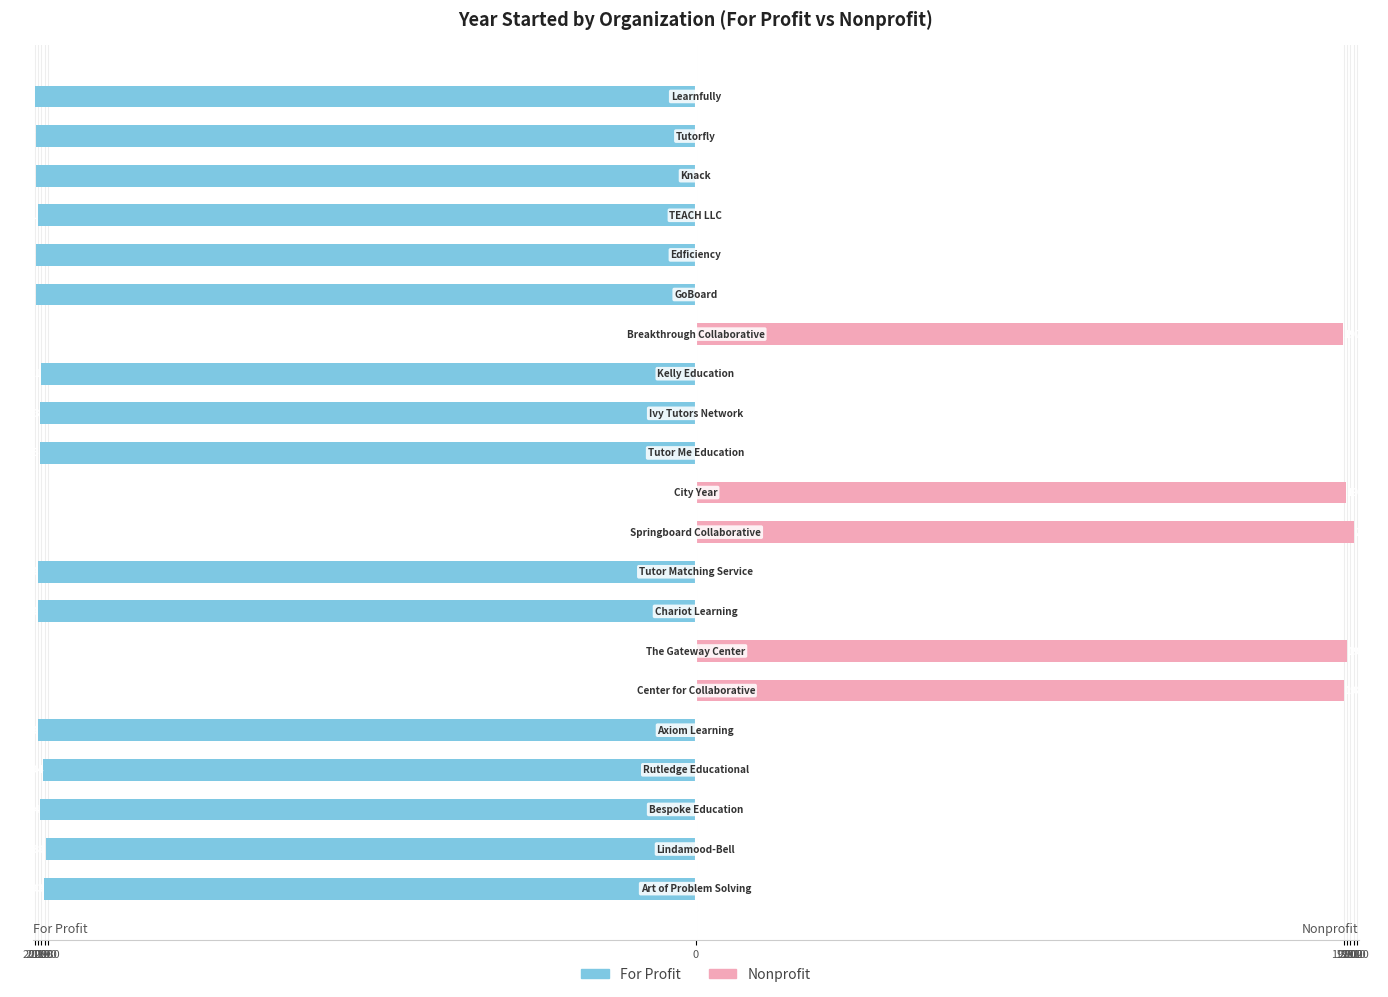

Is the value of For Profit at 18 greater than the value of Nonprofit at 1980?

No